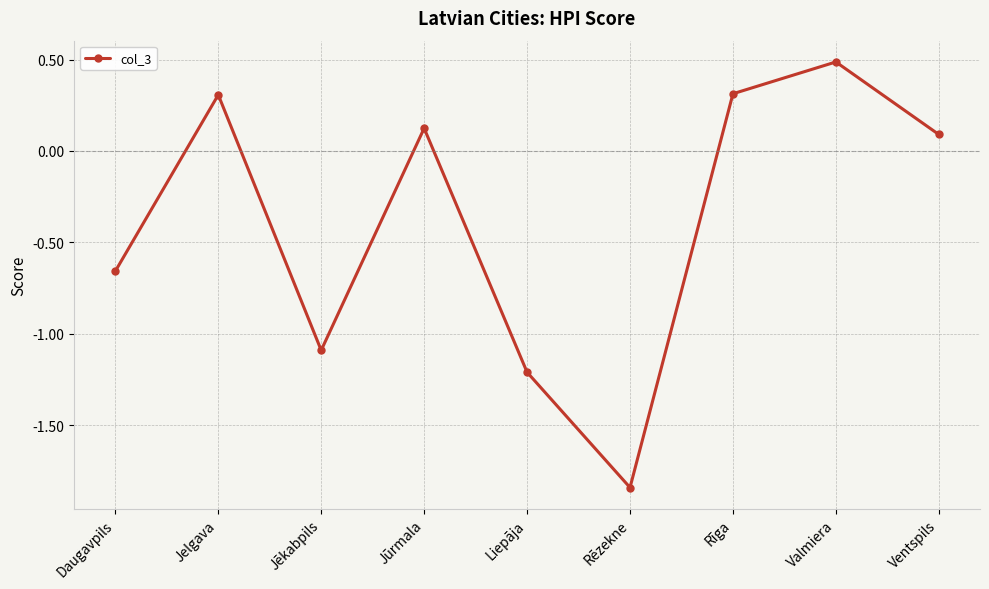

How many lines are shown in the chart?

1